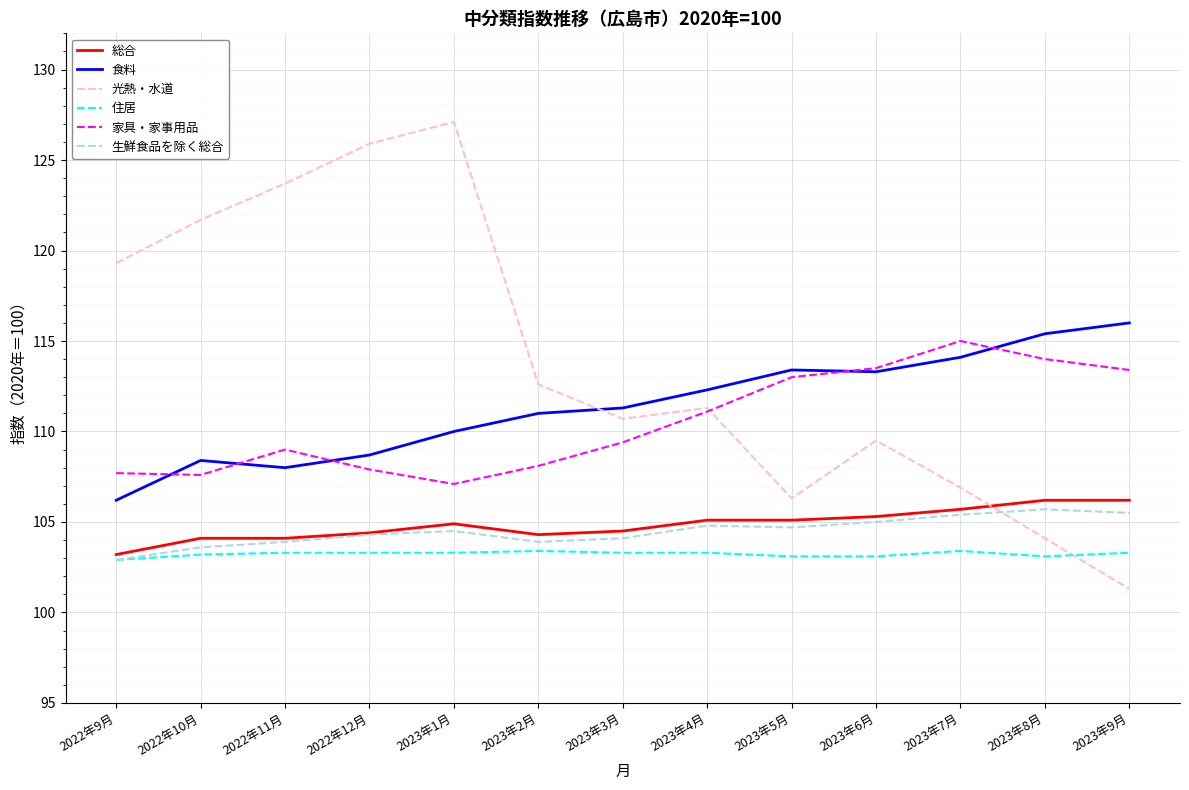

What is the approximate value of 総合 at 2023年3月?

104.5